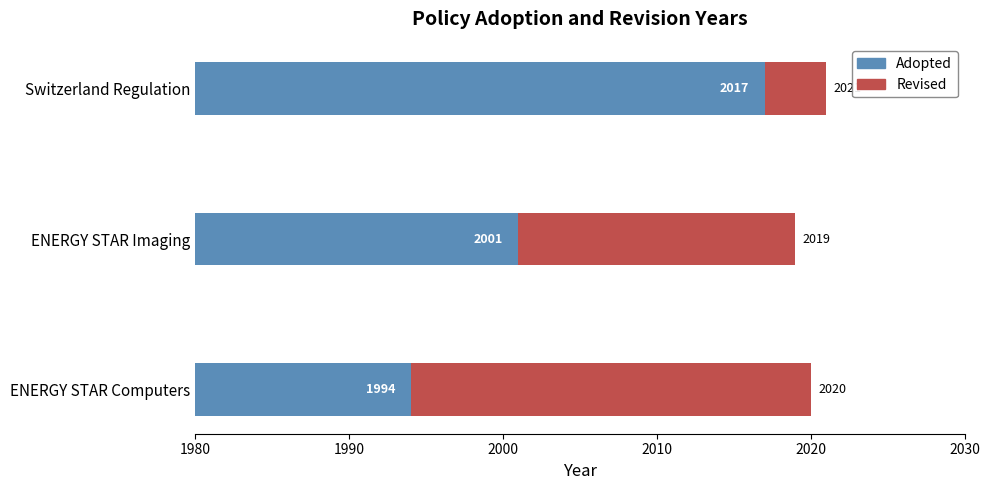

Between ENERGY STAR Imaging and Switzerland Regulation, which series saw the biggest shift?

Adopted